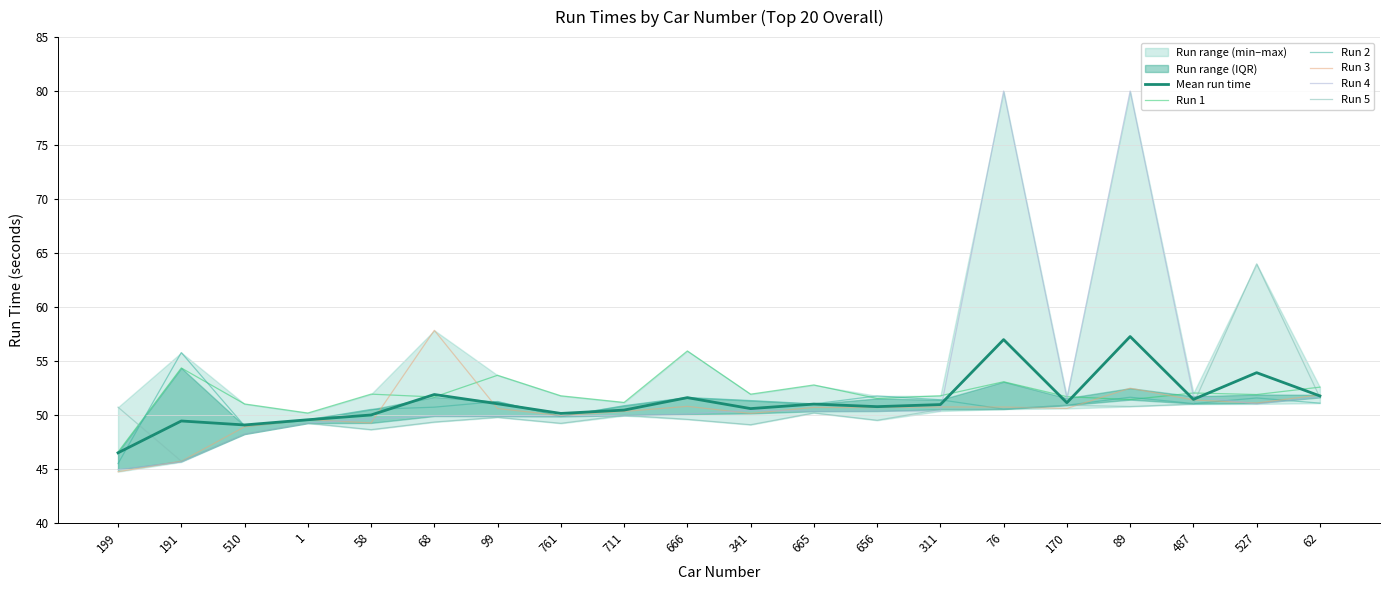

In Run 5, how many points are lower than both neighbors (excluding endpoints)?

6